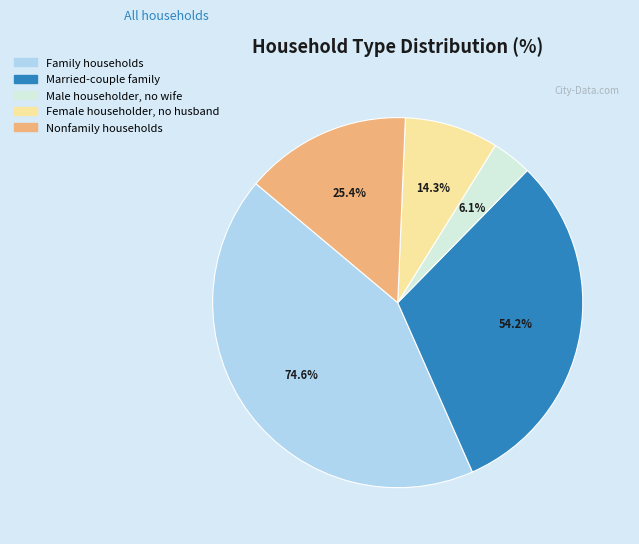

The Male householder, no wife slice represents 3% of the pie. True or false?

True